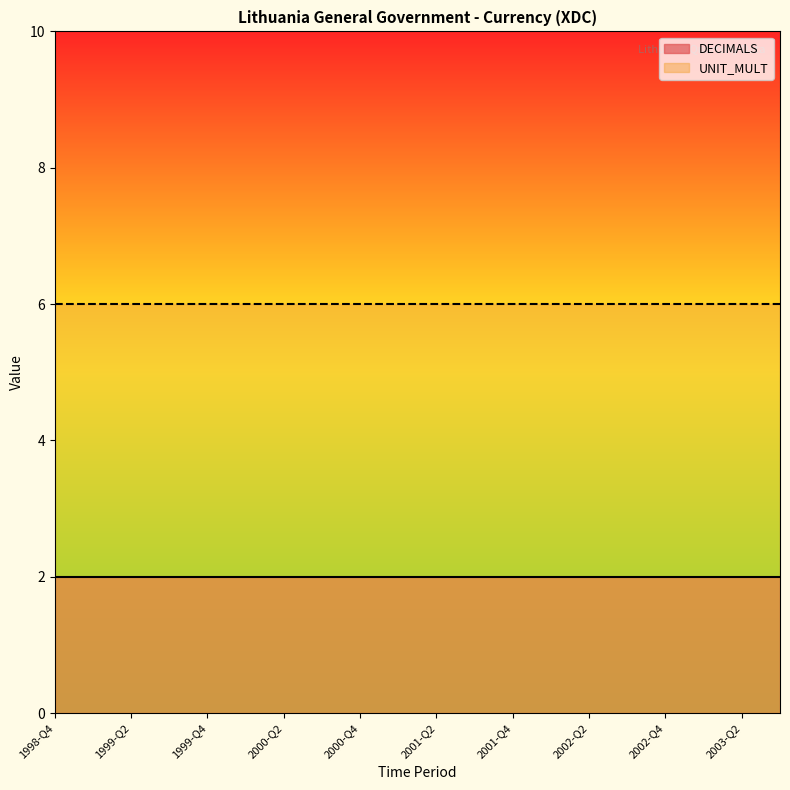

Is the value of UNIT_MULT at 1999-Q2 greater than the value of DECIMALS at 2002-Q4?

Yes